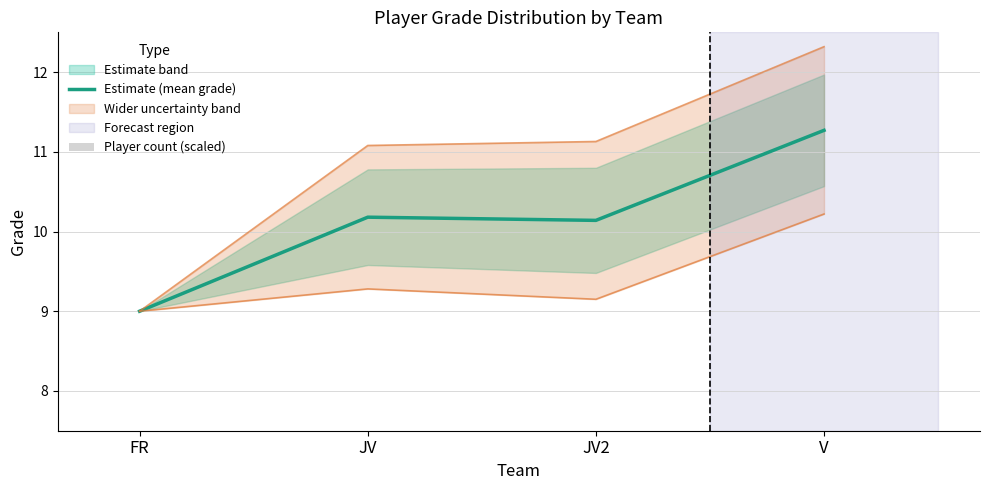

How many data points in Estimate (mean grade) are less than 10?

1